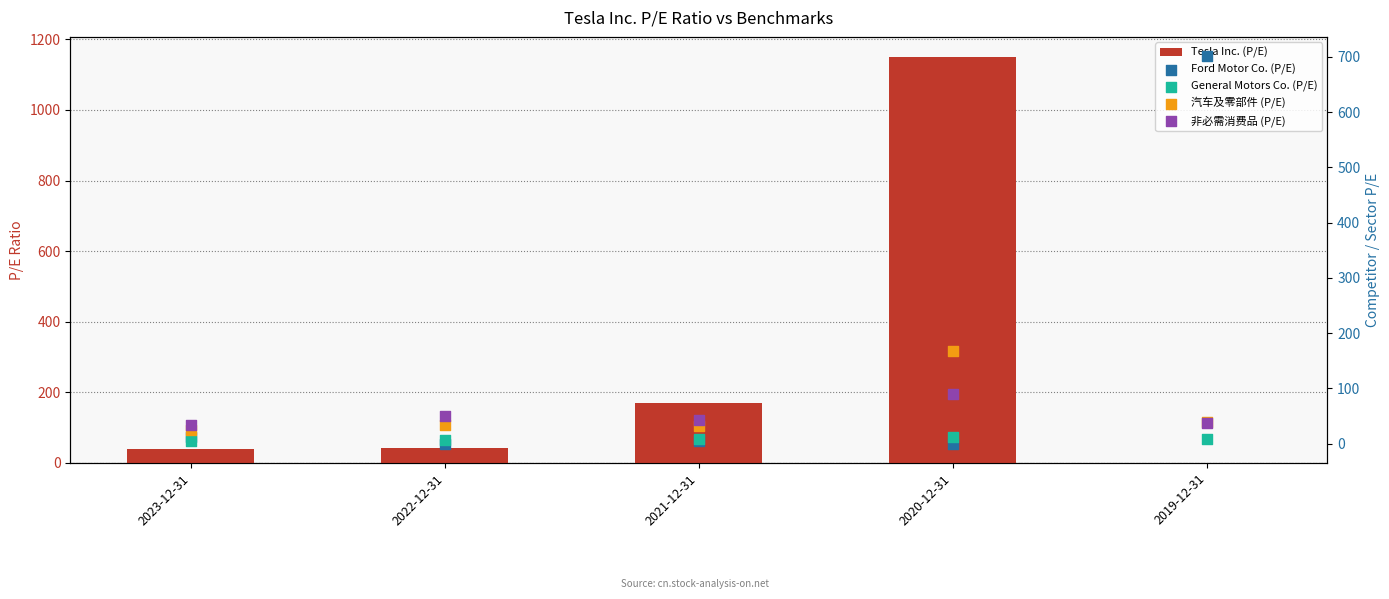

At how many categories does at least one series exceed 1113?

1